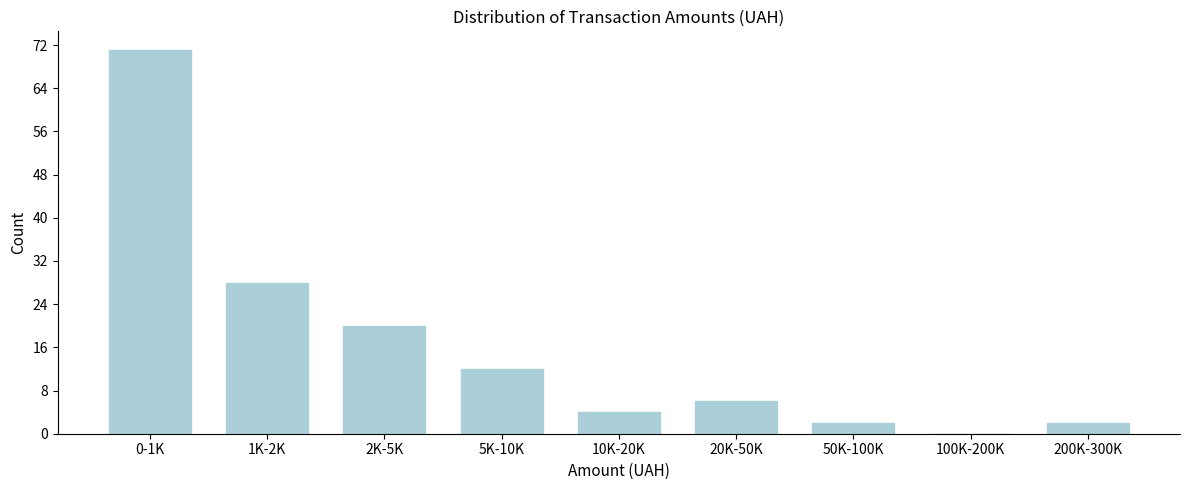

Reading left to right, list all the values displayed in this chart.

0-1K=71	1K-2K=28	2K-5K=20	5K-10K=12	10K-20K=4	20K-50K=6	50K-100K=2	100K-200K=0	200K-300K=2